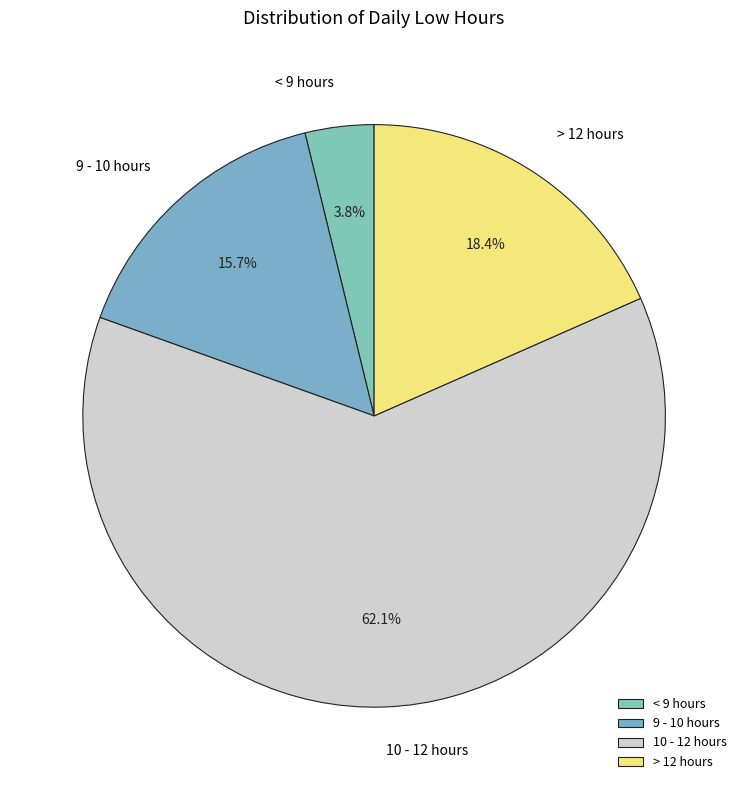

Between 10 - 12 hours and 9 - 10 hours, which is larger?

10 - 12 hours